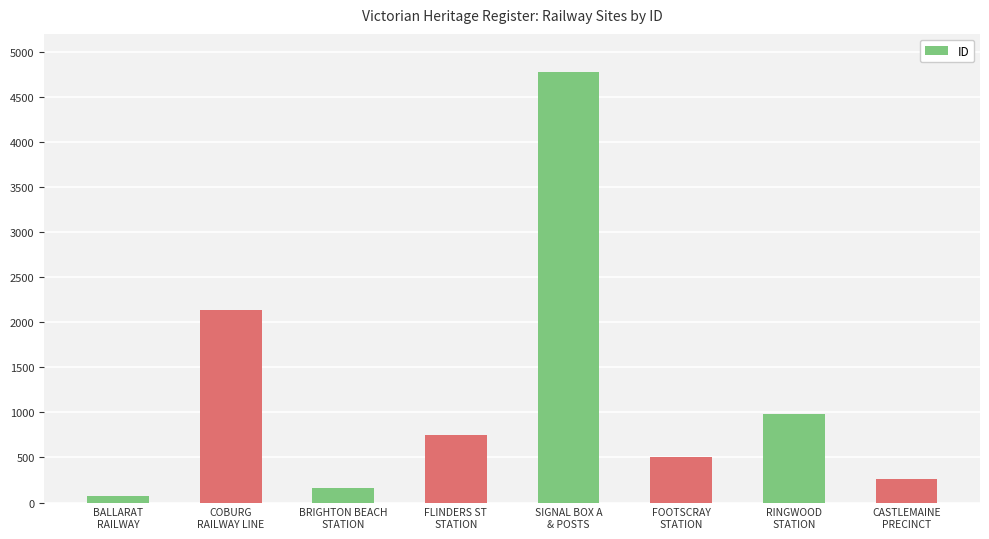

What is the difference between the values at COBURG
RAILWAY LINE and BALLARAT
RAILWAY?

2067